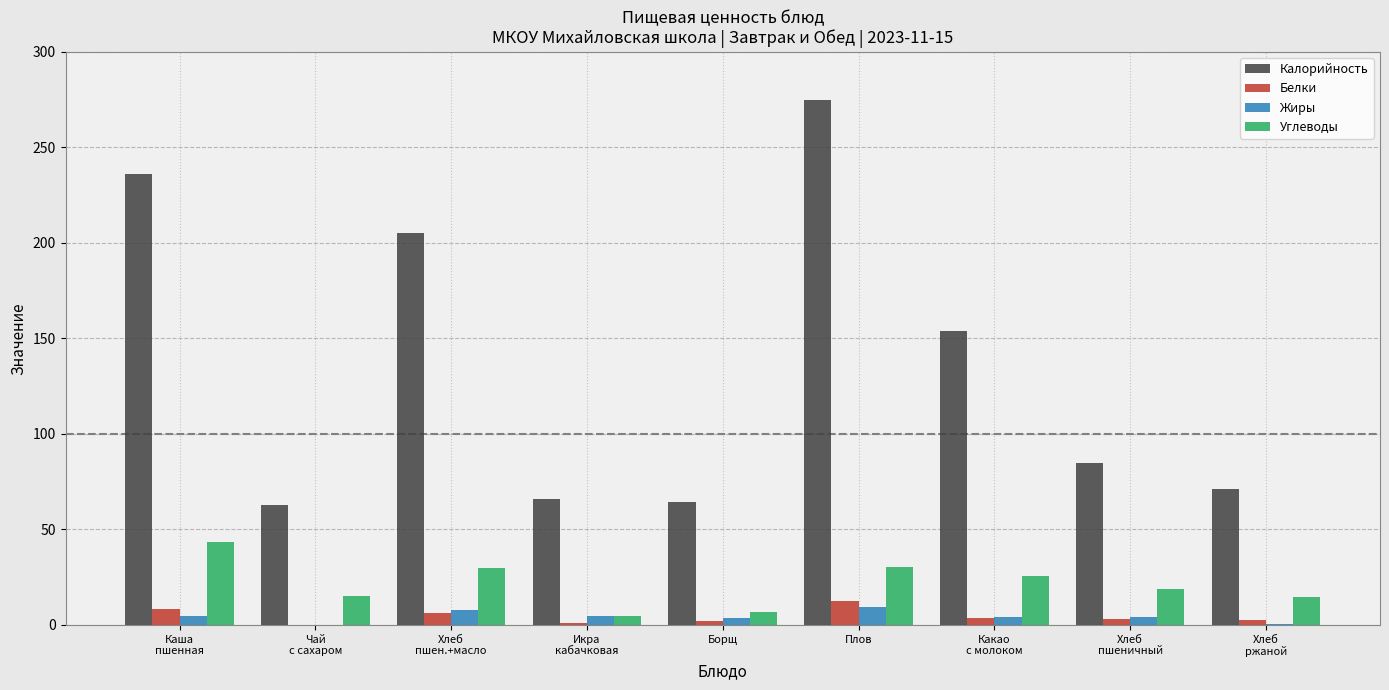

At which category is the sum across all series the highest?

Плов